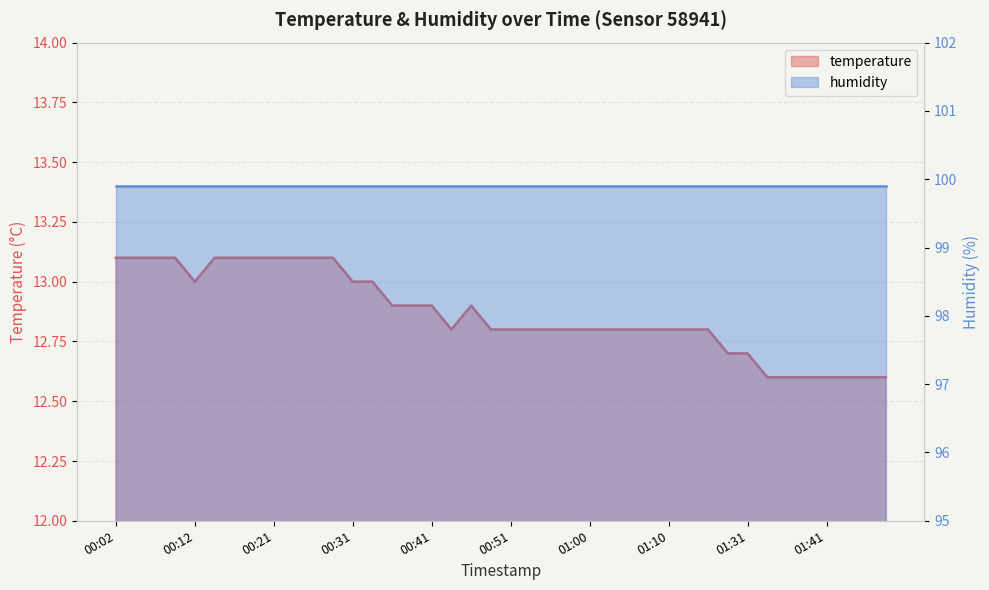

What is the average value?

12.9